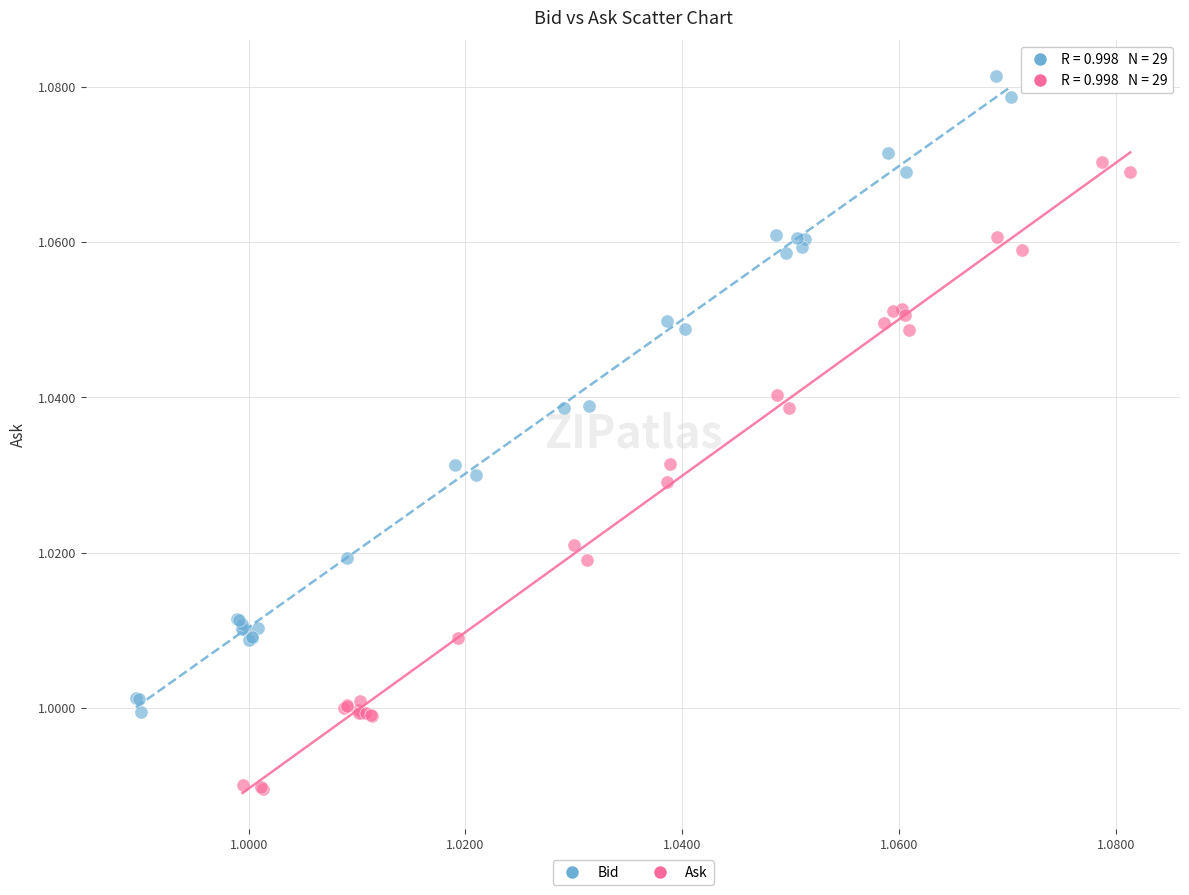

Which series reaches the minimum Y coordinate?

Ask